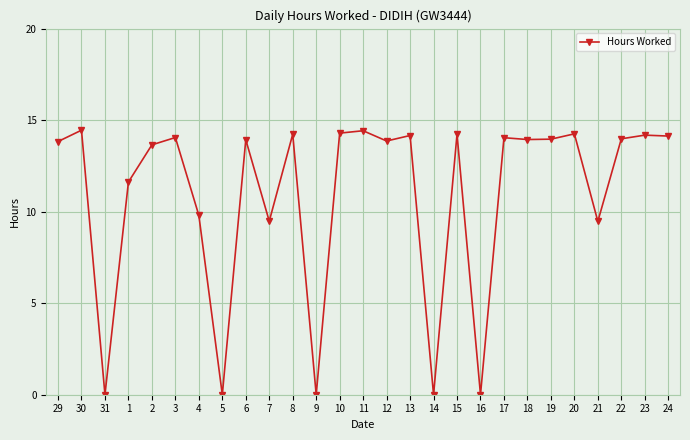

True or false: there are more than 2 points higher than both neighbors.

True